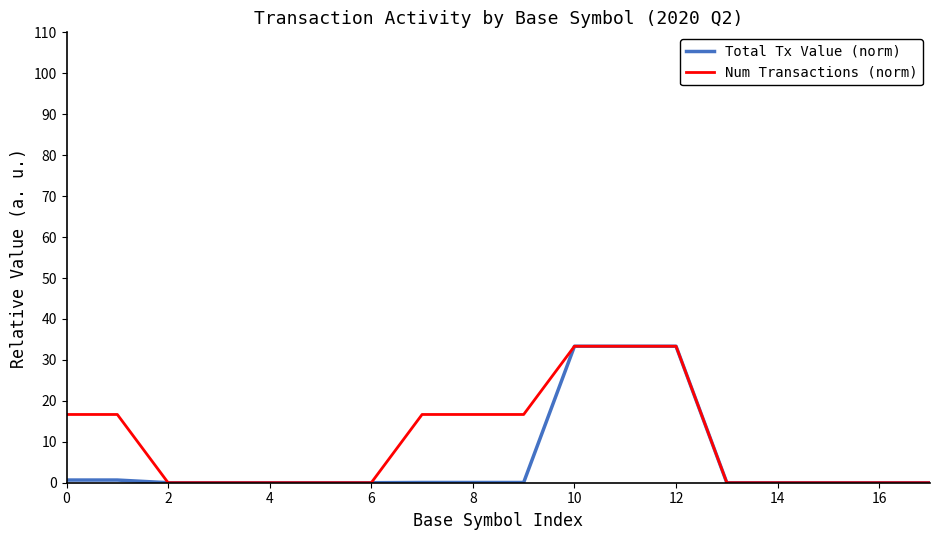

Rank the series by their average value, from lowest to highest.

Total Tx Value (norm), Num Transactions (norm)